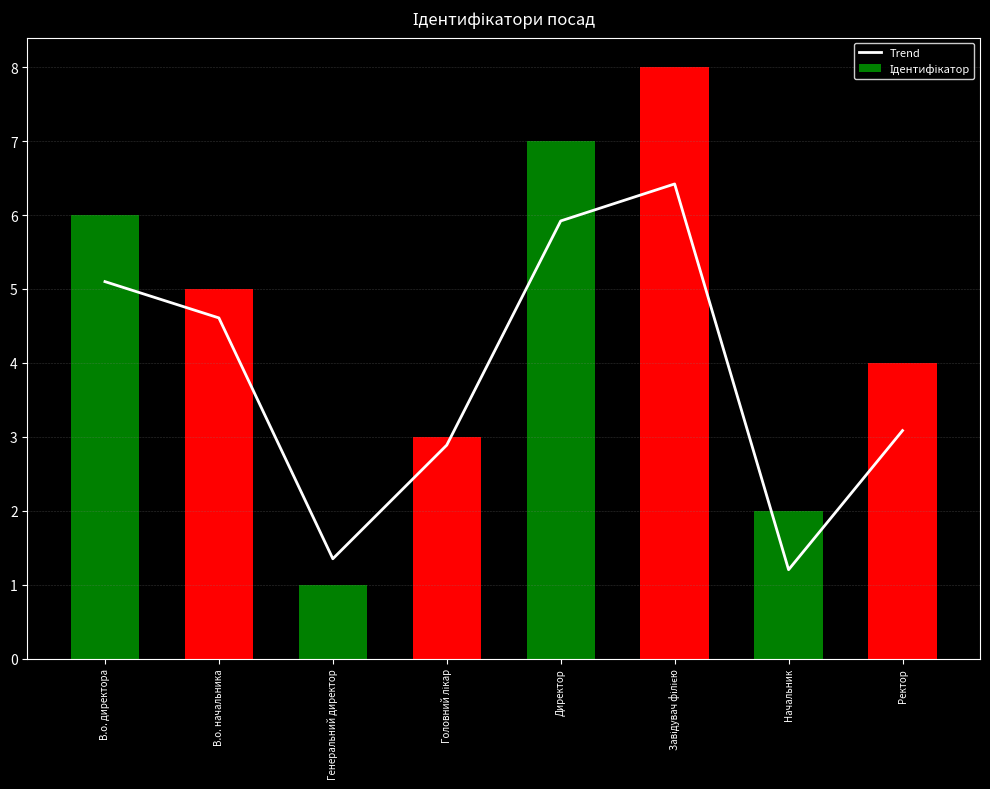

How many data points in Ідентифікатор are less than 5?

4